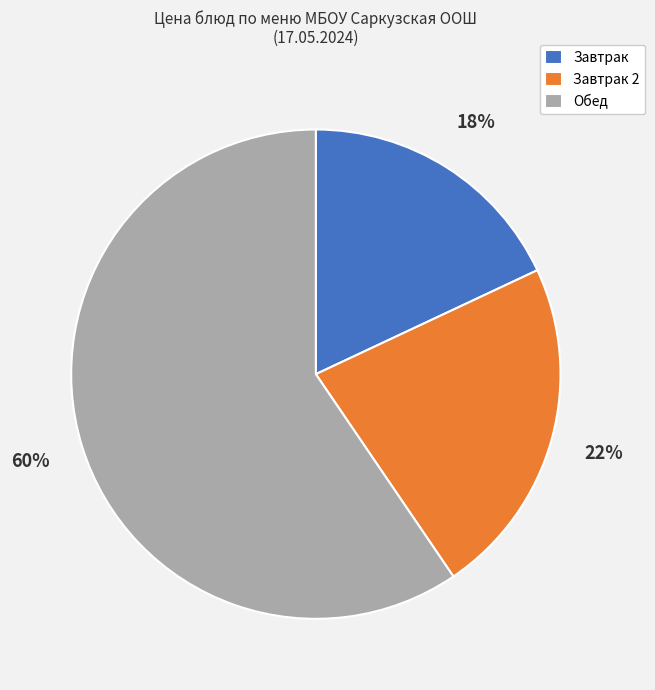

Which slice is the smallest?

Завтрак